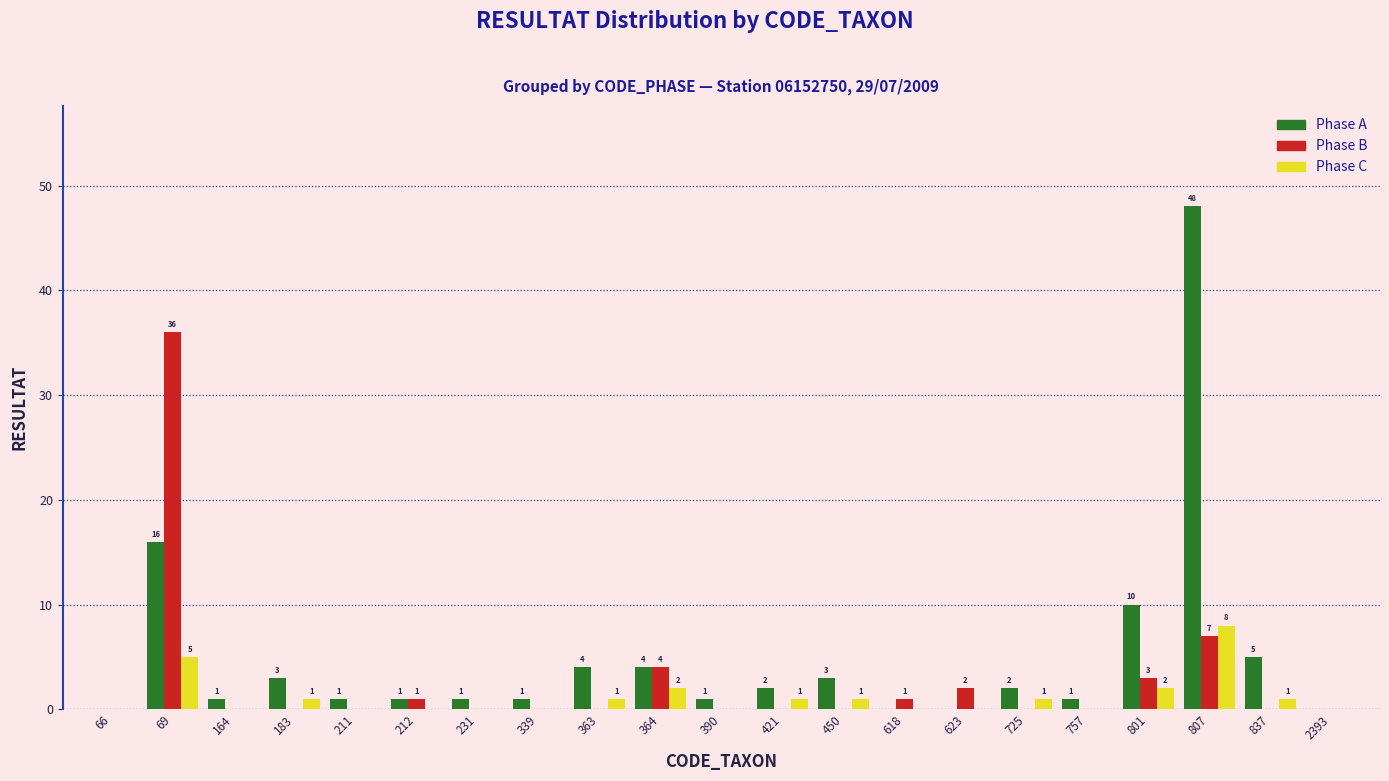

Reading left to right, what are all the values shown in this chart?

Phase A: 66=0	69=16	164=1	183=3	211=1	212=1	231=1	339=1	363=4	364=4	390=1	421=2	450=3	618=0	623=0	725=2	757=1	801=10	807=48	837=5	2393=0
Phase B: 66=0	69=36	164=0	183=0	211=0	212=1	231=0	339=0	363=0	364=4	390=0	421=0	450=0	618=1	623=2	725=0	757=0	801=3	807=7	837=0	2393=0
Phase C: 66=0	69=5	164=0	183=1	211=0	212=0	231=0	339=0	363=1	364=2	390=0	421=1	450=1	618=0	623=0	725=1	757=0	801=2	807=8	837=1	2393=0